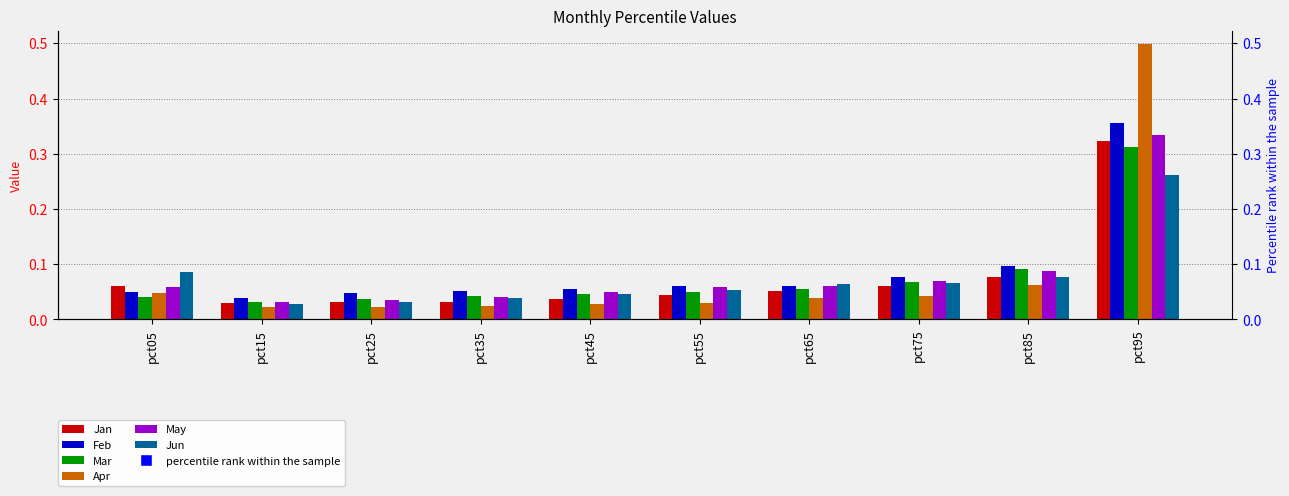

What are all the series names shown in the legend?

Jan, Feb, Mar, Apr, May, Jun